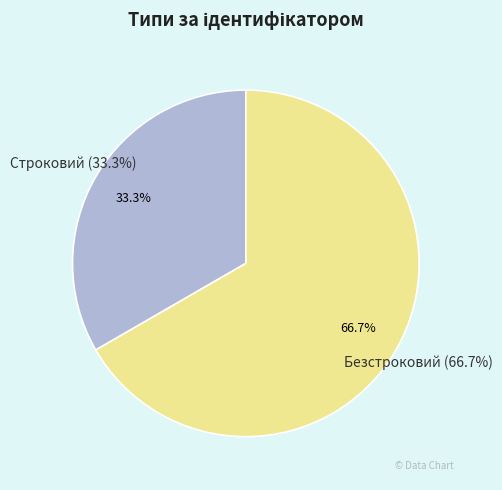

What is the largest slice in the pie chart?

Безстроковий